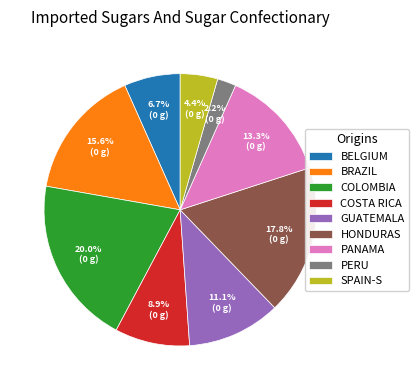

Combined, what portion of the pie is PANAMA and BRAZIL?

28.9%